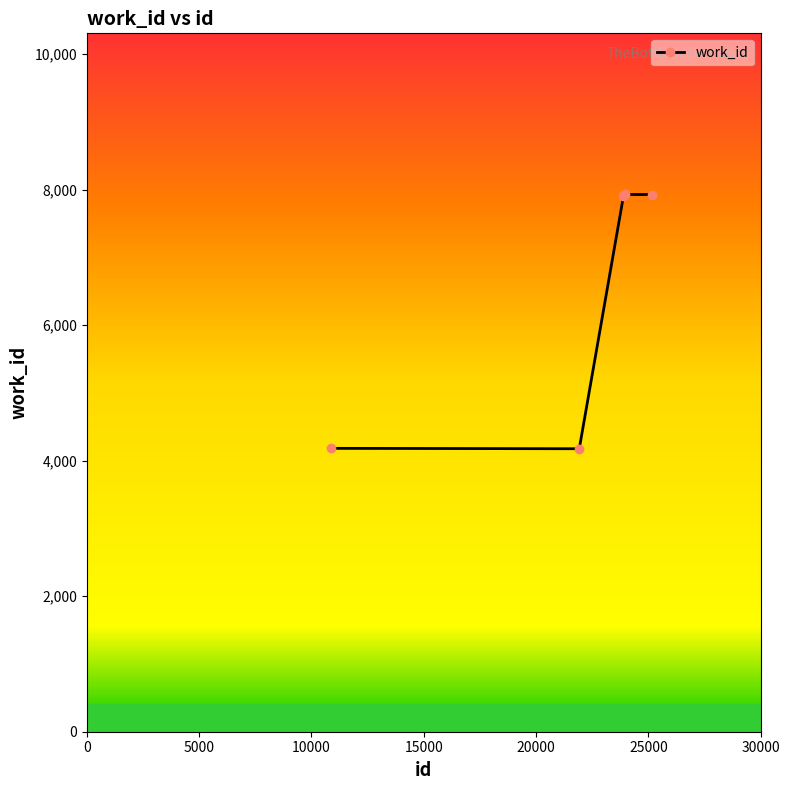

How many lines are shown in the chart?

1